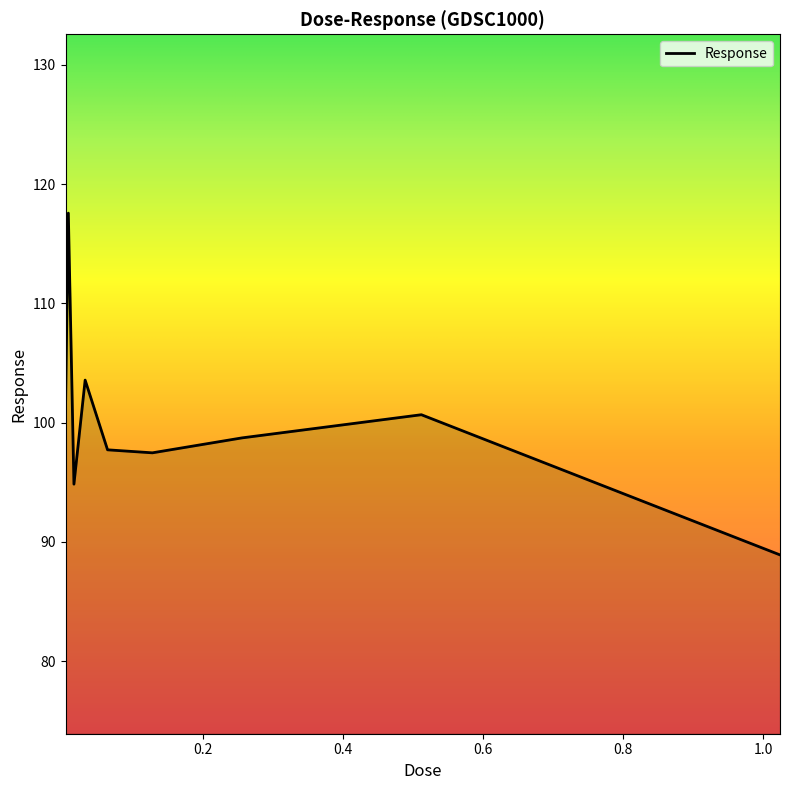

What is the greatest value displayed?

117.6